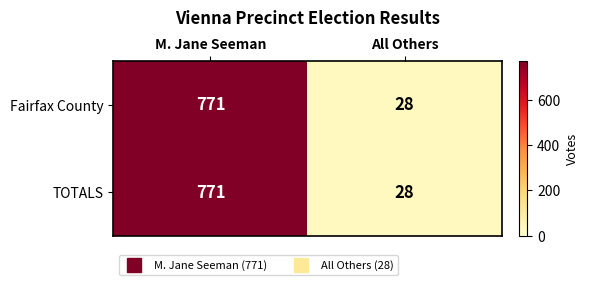

What is the difference between the maximum and minimum values in the TOTALS series?

743